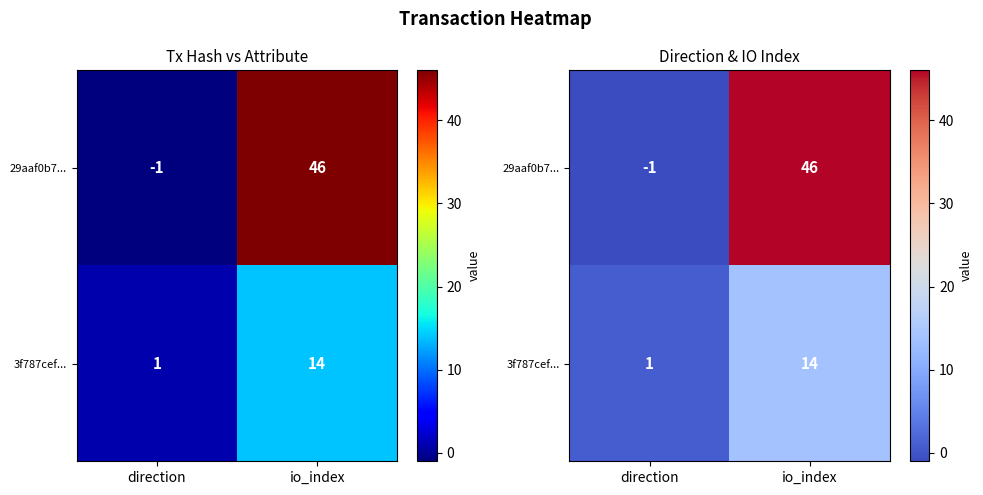

How many distinct data groups are displayed?

2